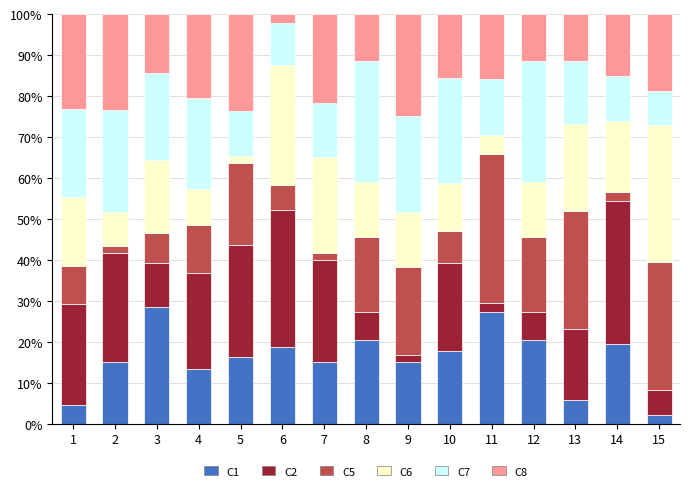

How many data points does each series have?

15